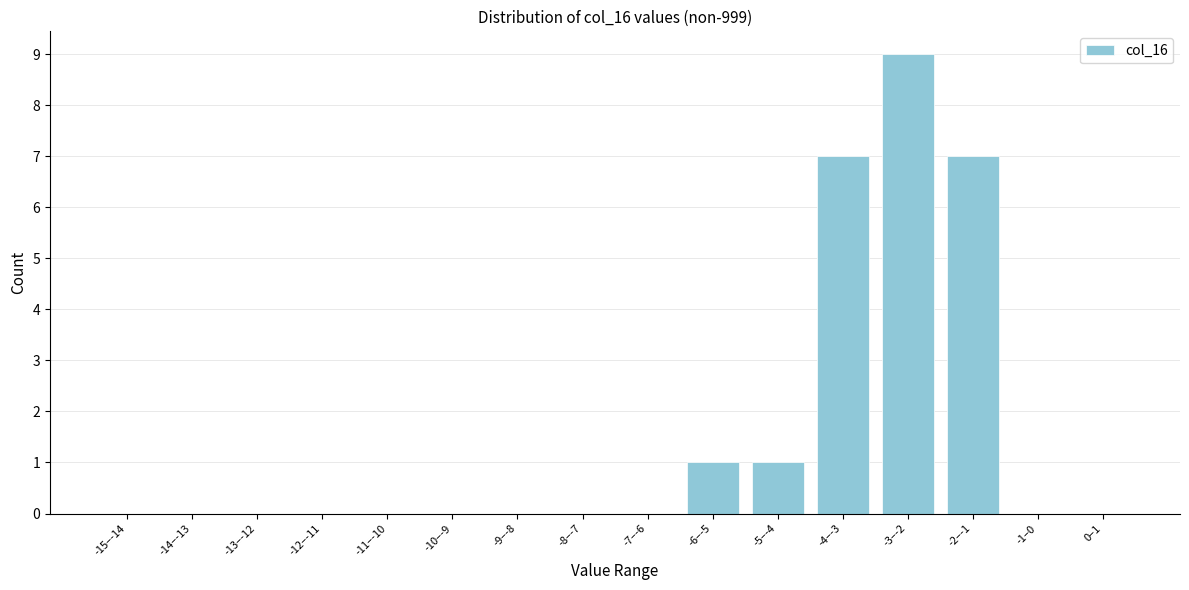

Reading right to left, list all the values displayed in this chart.

0–1=0	-1–0=0	-2–-1=7	-3–-2=9	-4–-3=7	-5–-4=1	-6–-5=1	-7–-6=0	-8–-7=0	-9–-8=0	-10–-9=0	-11–-10=0	-12–-11=0	-13–-12=0	-14–-13=0	-15–-14=0